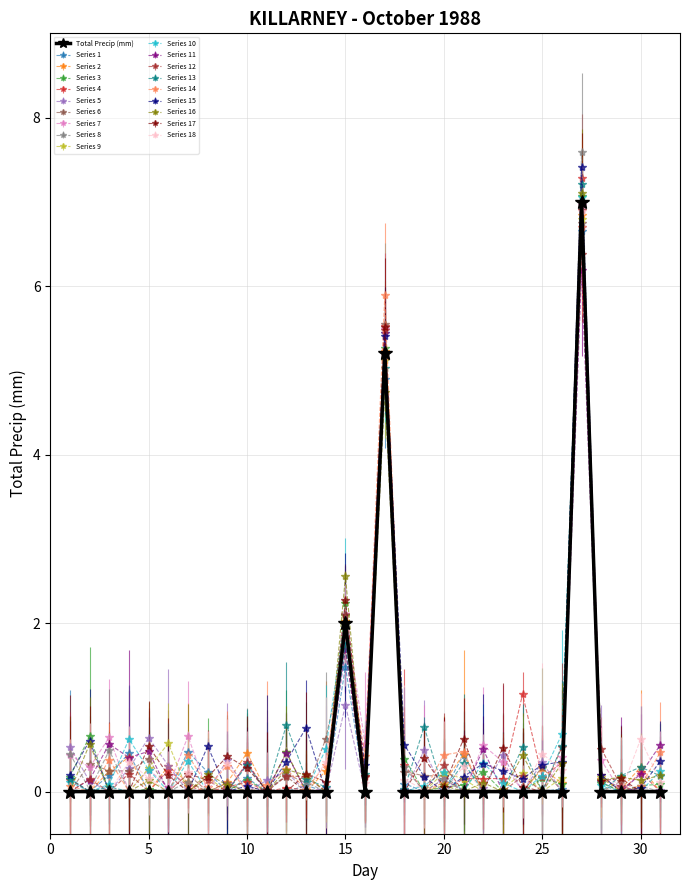

Which series has the widest spread of values?

Series 8